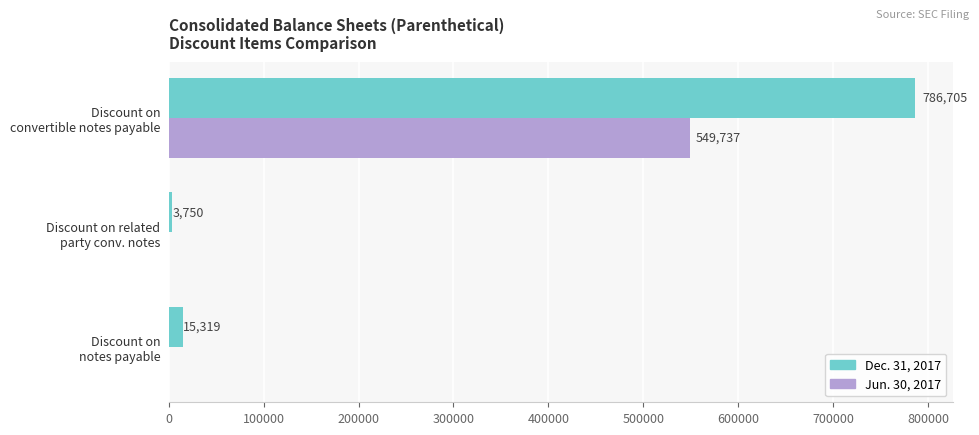

What is the maximum value for Dec. 31, 2017?

786705